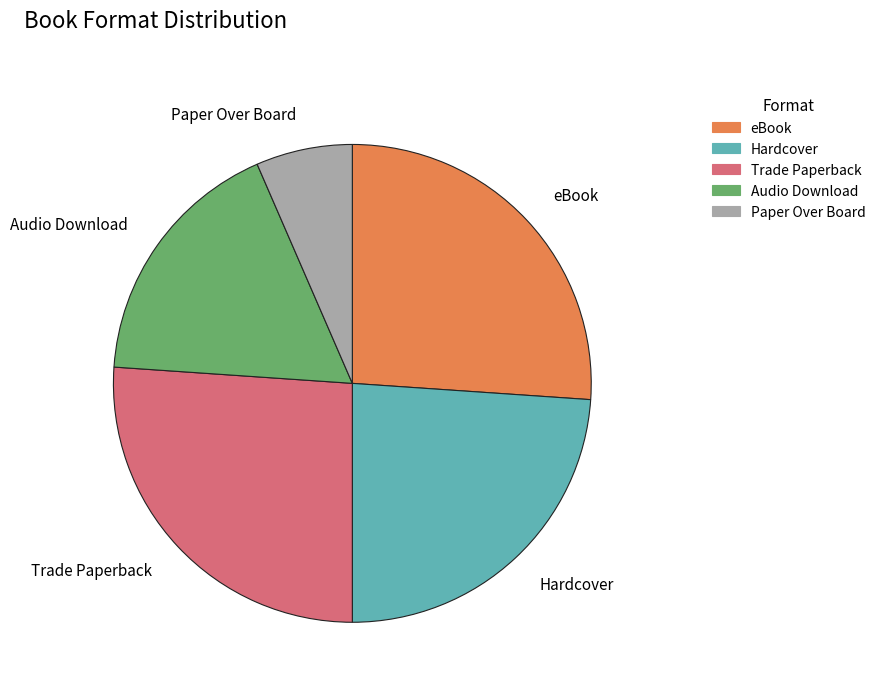

The Audio Download slice represents 12% of the pie. True or false?

False